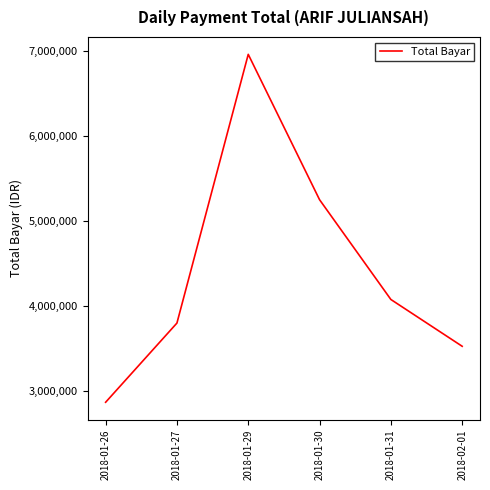

What is the minimum value shown in the chart?

2867464